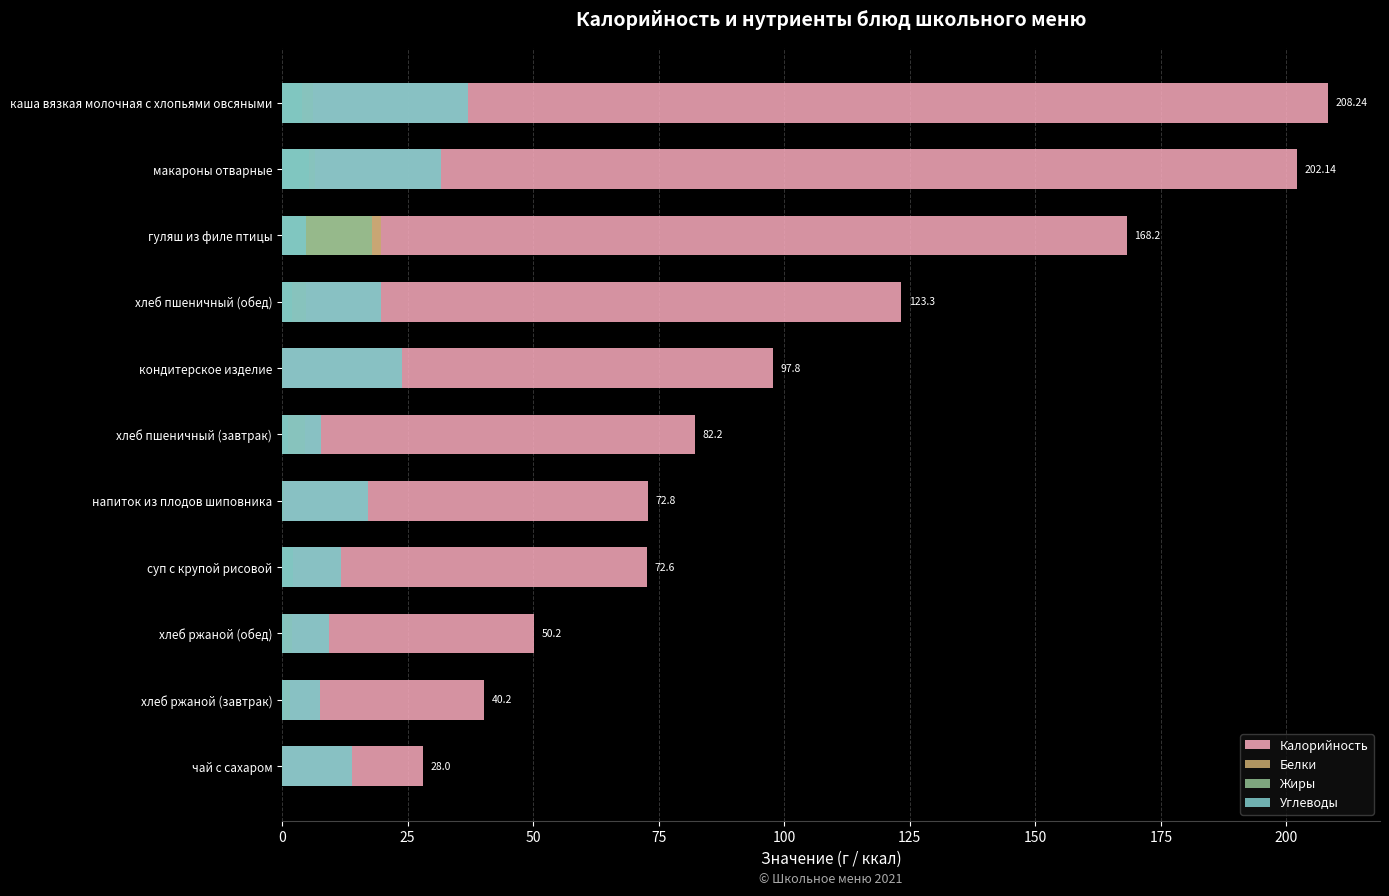

Reading left to right, transcribe all the data shown in this chart.

Калорийность: 28.0	40.2	50.2	72.6	72.8	82.2	97.8	123.3	168.2	202.1	208.2
Белки: 0.2	1.5	1.9	1.6	0.4	4.5	0.2	4.8	19.7	6.6	6.1
Жиры: 0.0	0.3	0.4	2.2	0.3	1.1	0.0	2.0	17.9	5.4	4.0
Углеводы: 14.0	7.5	9.4	11.7	17.2	7.7	23.9	19.6	4.8	31.7	37.0